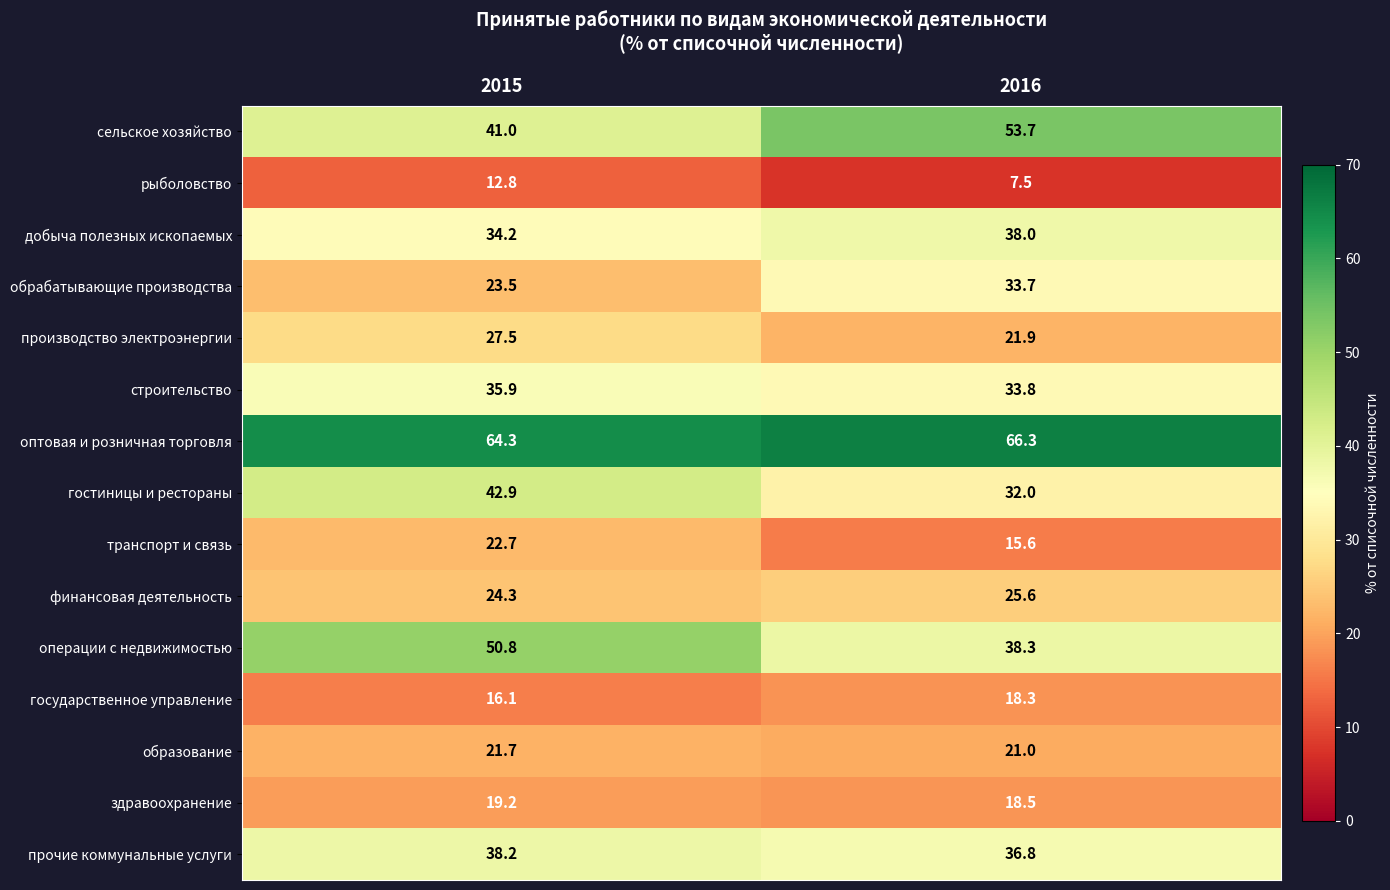

Rank the series at 2015 from highest to lowest value.

оптовая и розничная торговля, операции с недвижимостью, гостиницы и рестораны, сельское хозяйство, прочие коммунальные услуги, строительство, добыча полезных ископаемых, производство электроэнергии, финансовая деятельность, обрабатывающие производства, транспорт и связь, образование, здравоохранение, государственное управление, рыболовство